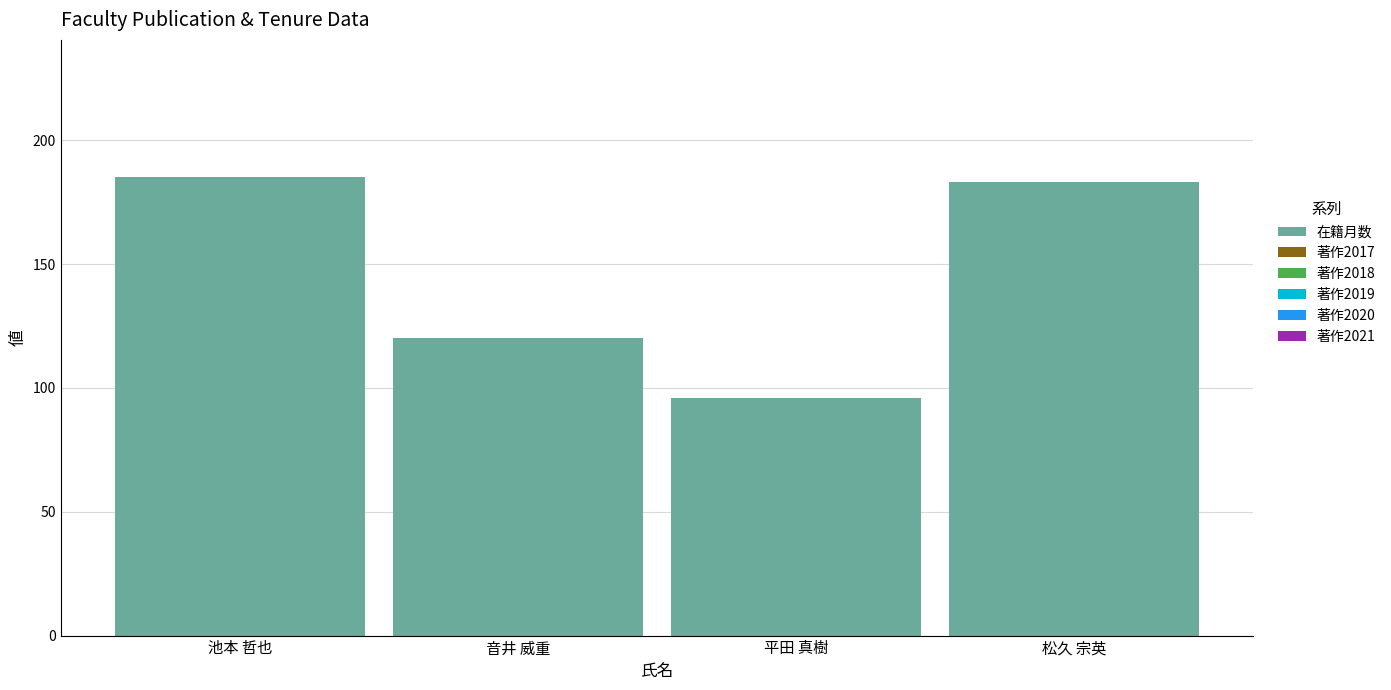

Between 池本 哲也 and 平田 真樹, which is larger?

池本 哲也